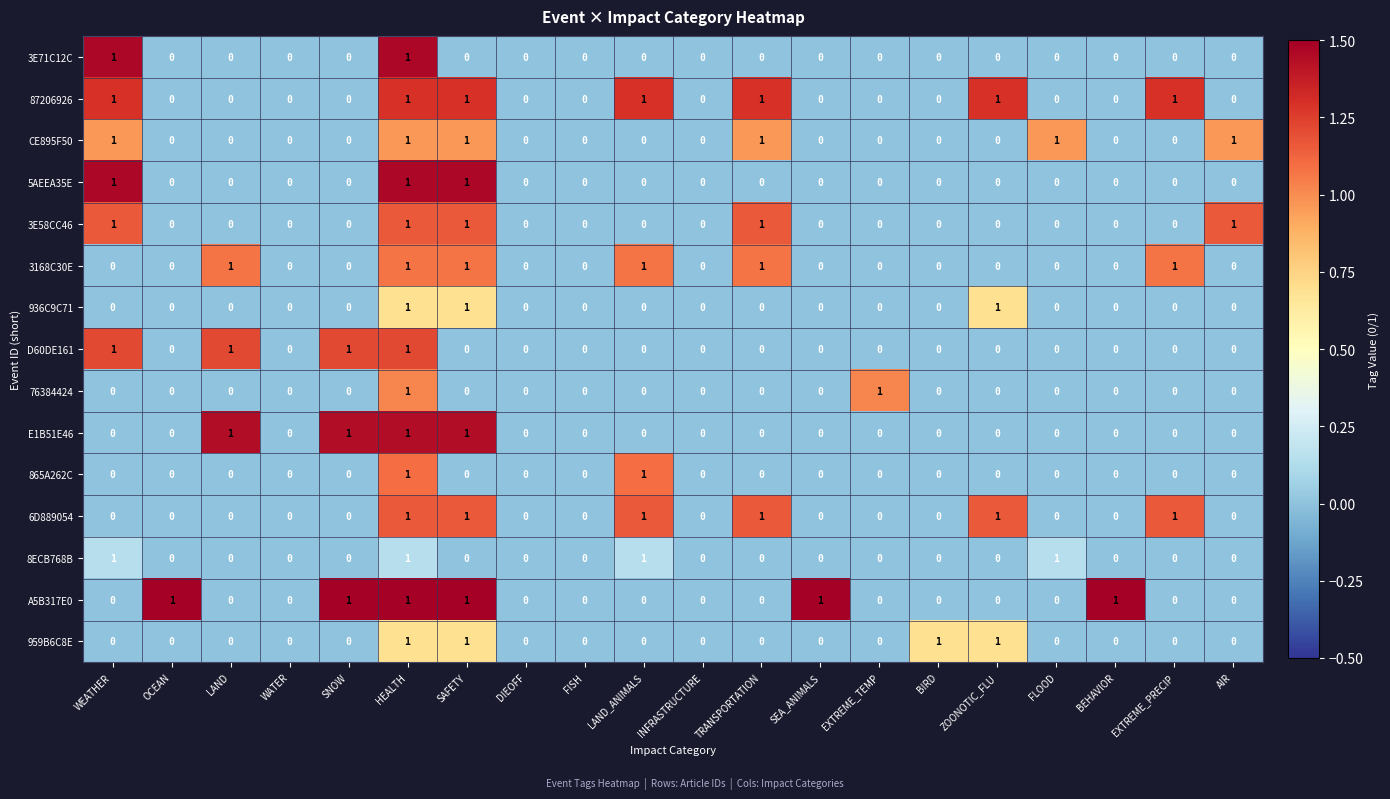

What is the sum of all 3168C30E values?

6